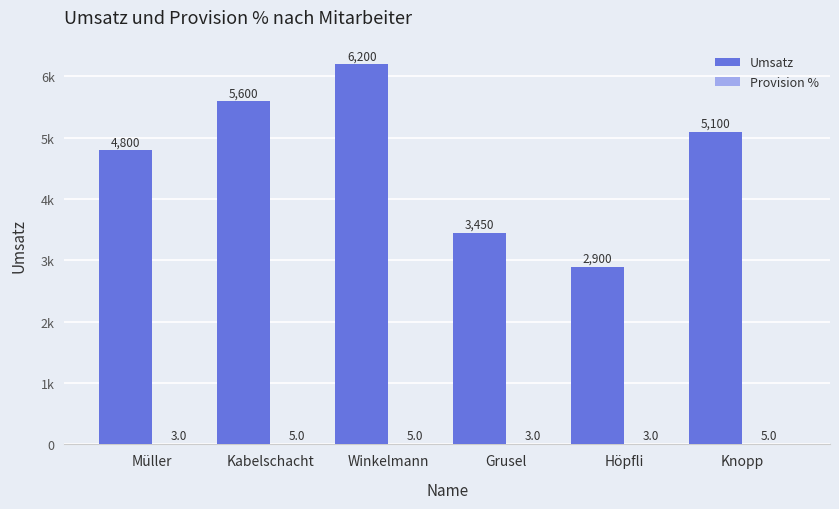

What is the value of the Provision % bar at the 6th from the left?

5